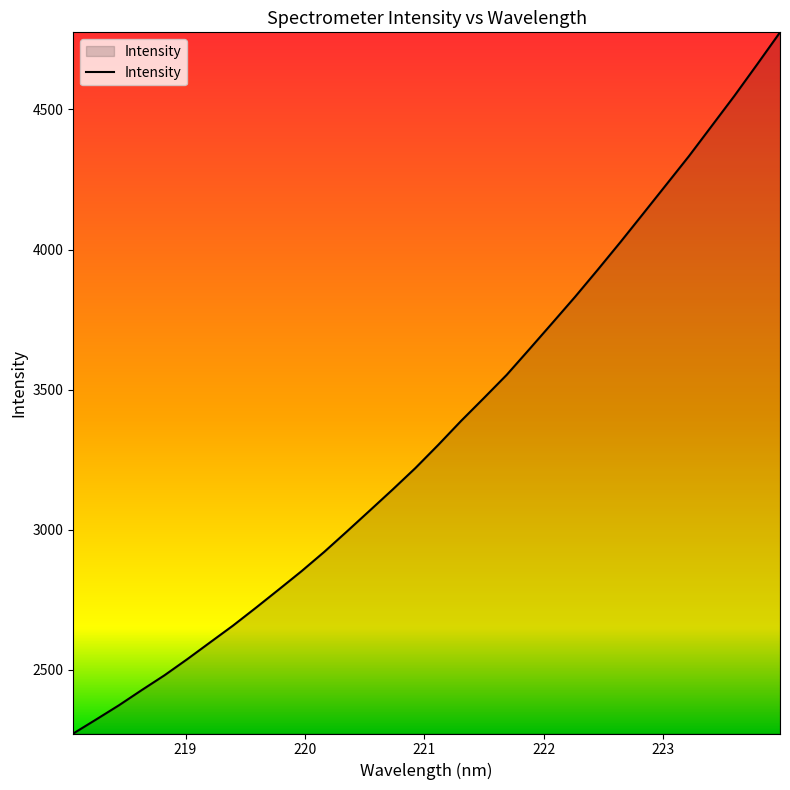

How many lines are shown in the chart?

1